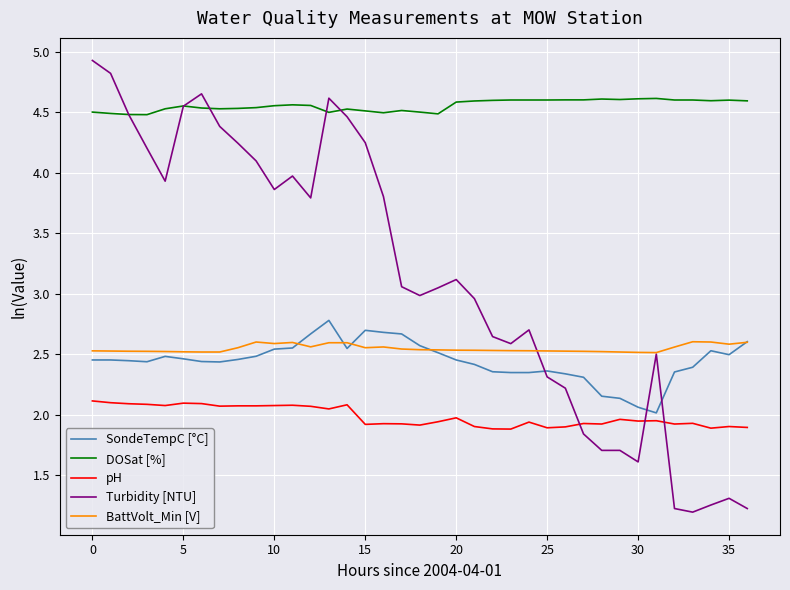

True or false: DOSat [%] and SondeTempC [°C] cross at least once.

False